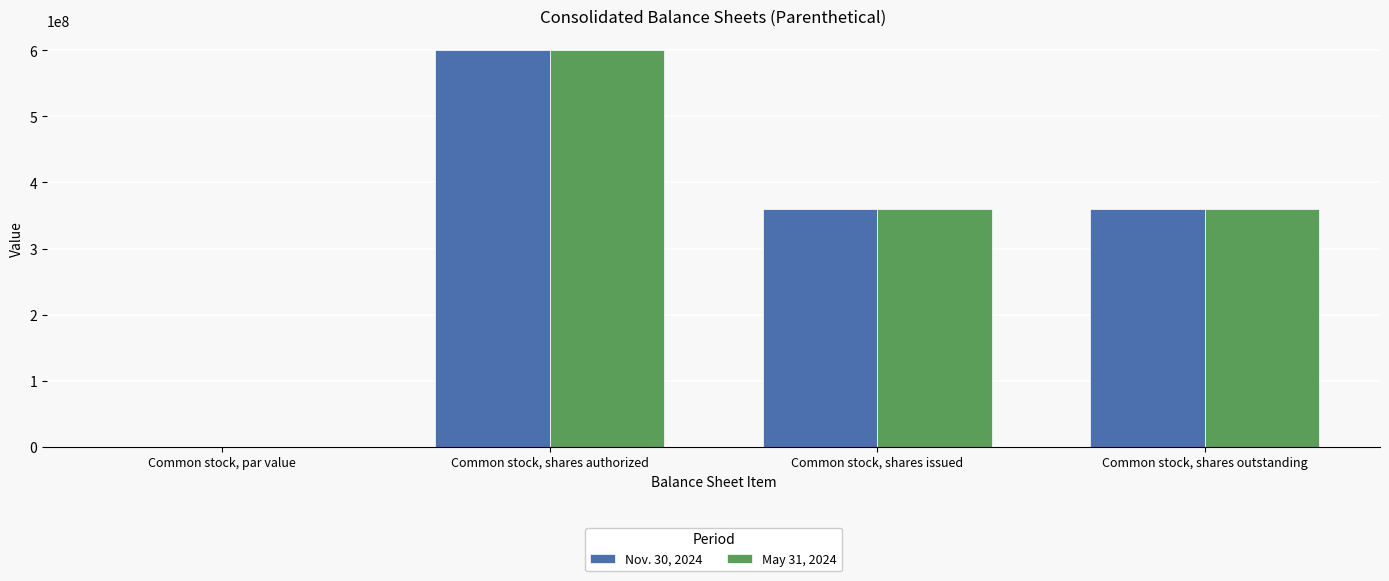

True or false: May 31, 2024 has a value of 198061998.5 at Common stock, shares authorized.

False